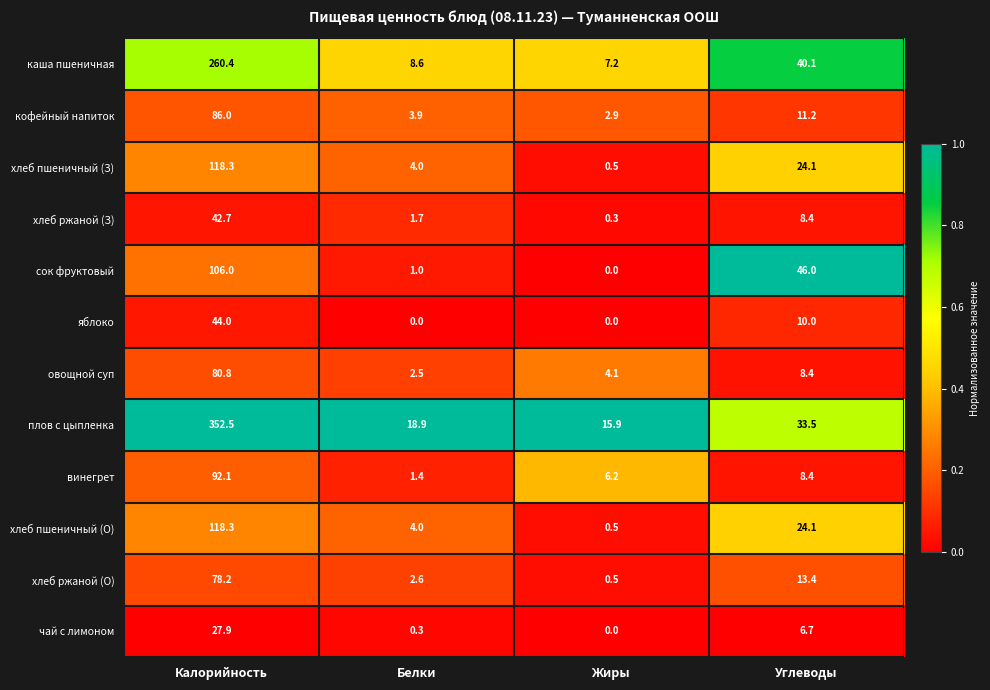

Between Калорийность and Жиры, which series saw the biggest shift?

плов с цыпленка